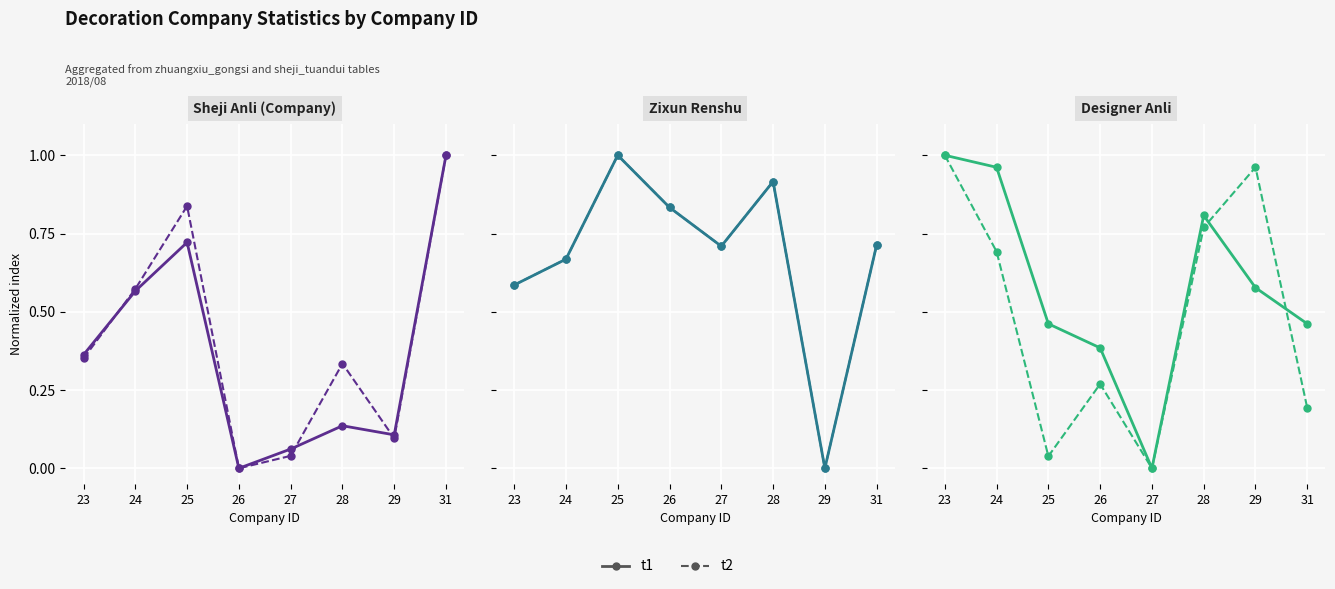

What is the maximum value for t1?

1.0